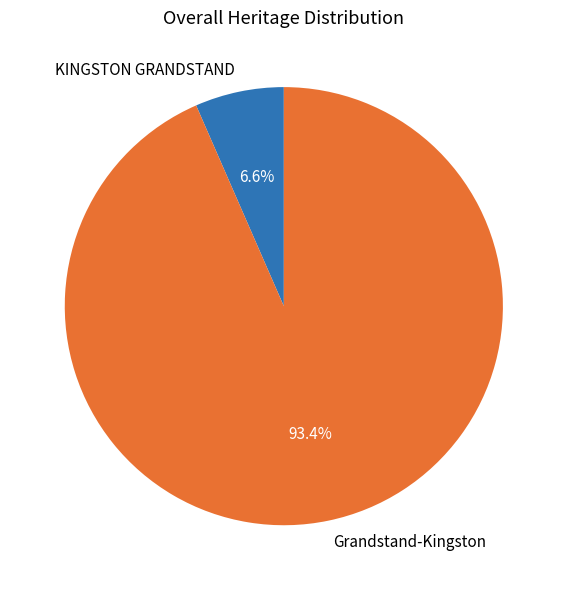

Do Grandstand-Kingston and KINGSTON GRANDSTAND together represent more than half of the pie?

Yes